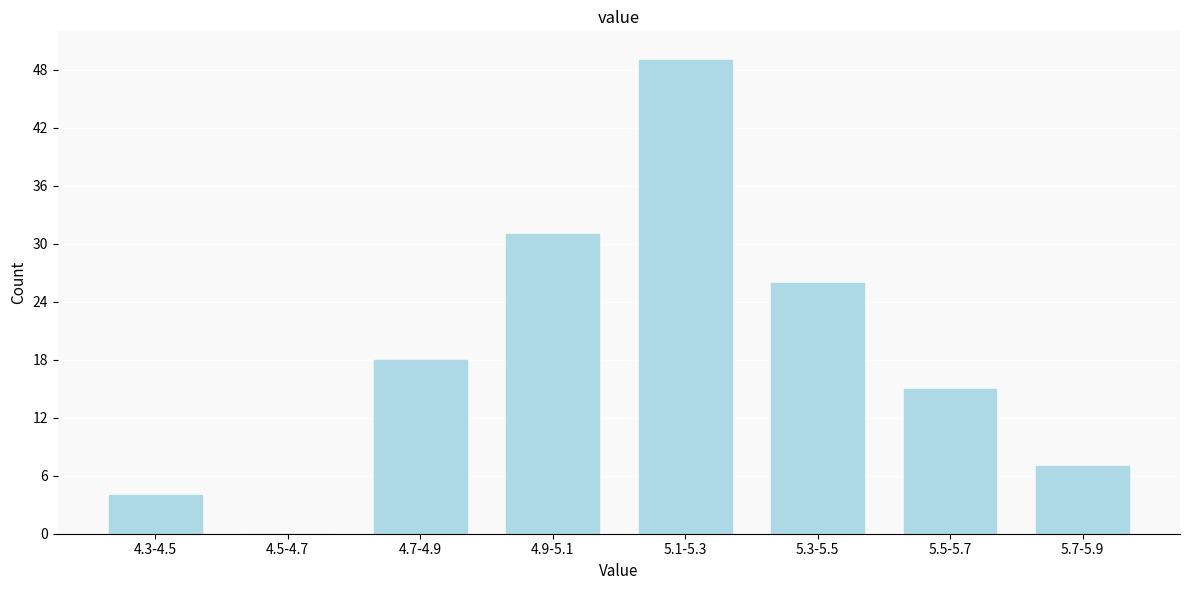

Reading right to left, what are all the values shown in this chart?

5.7-5.9=7	5.5-5.7=15	5.3-5.5=26	5.1-5.3=49	4.9-5.1=31	4.7-4.9=18	4.5-4.7=0	4.3-4.5=4